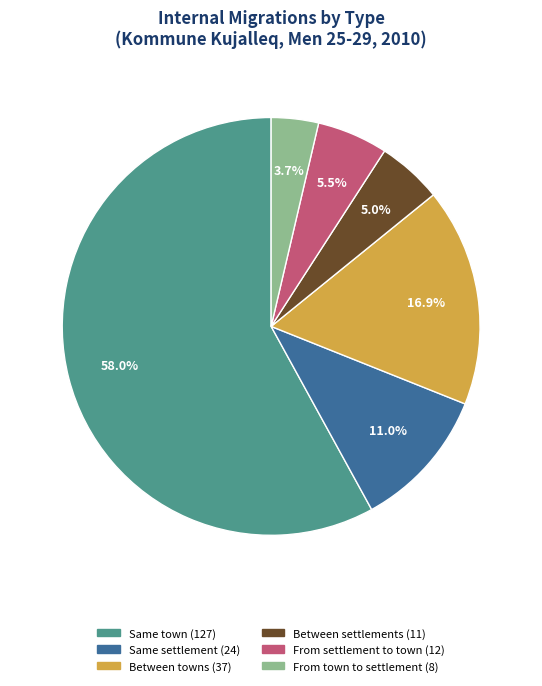

Does any single category account for the majority?

Yes